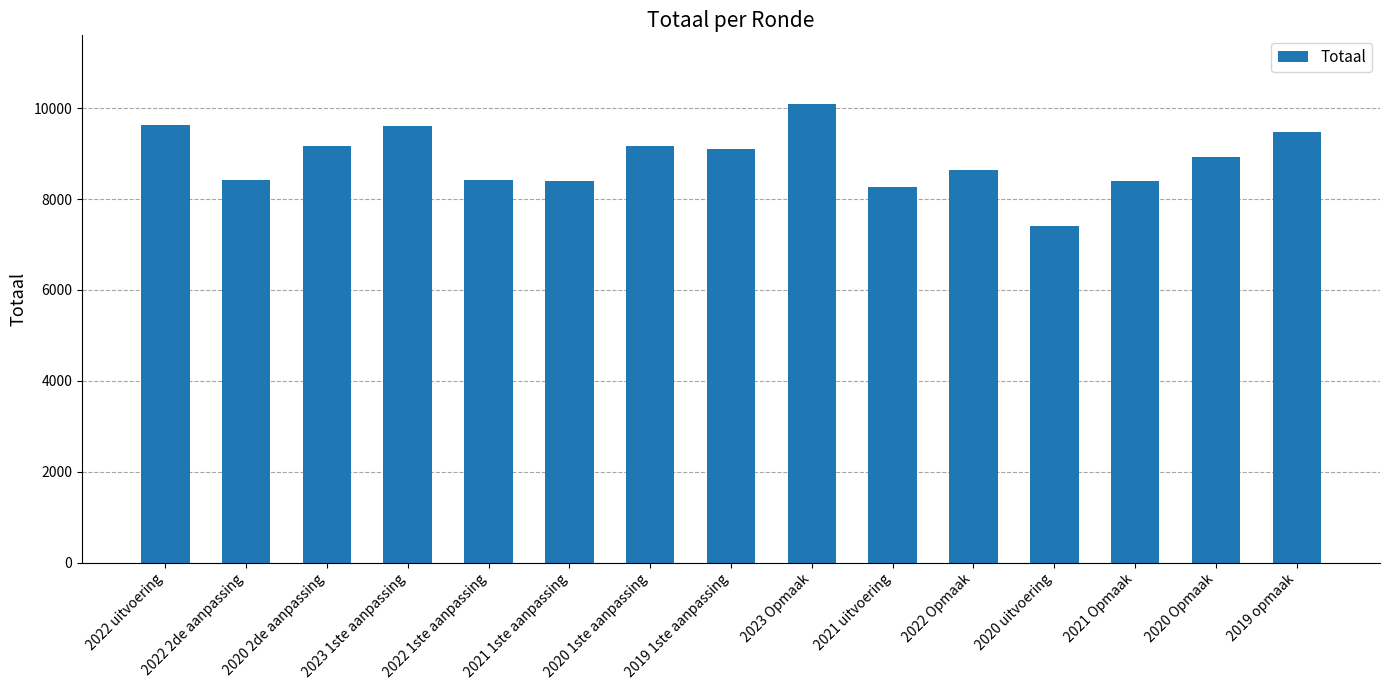

Does the chart contain any negative values?

No